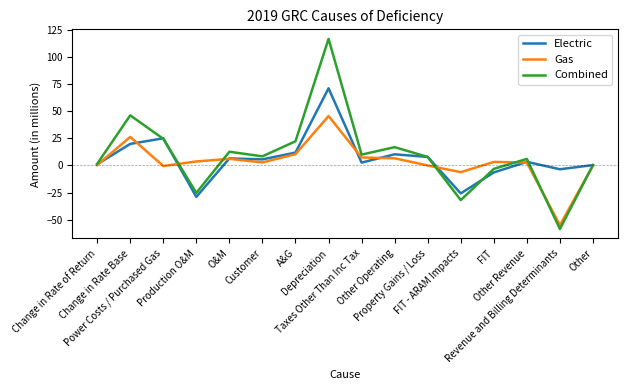

Where is the first local minimum for Electric?

Production O&M